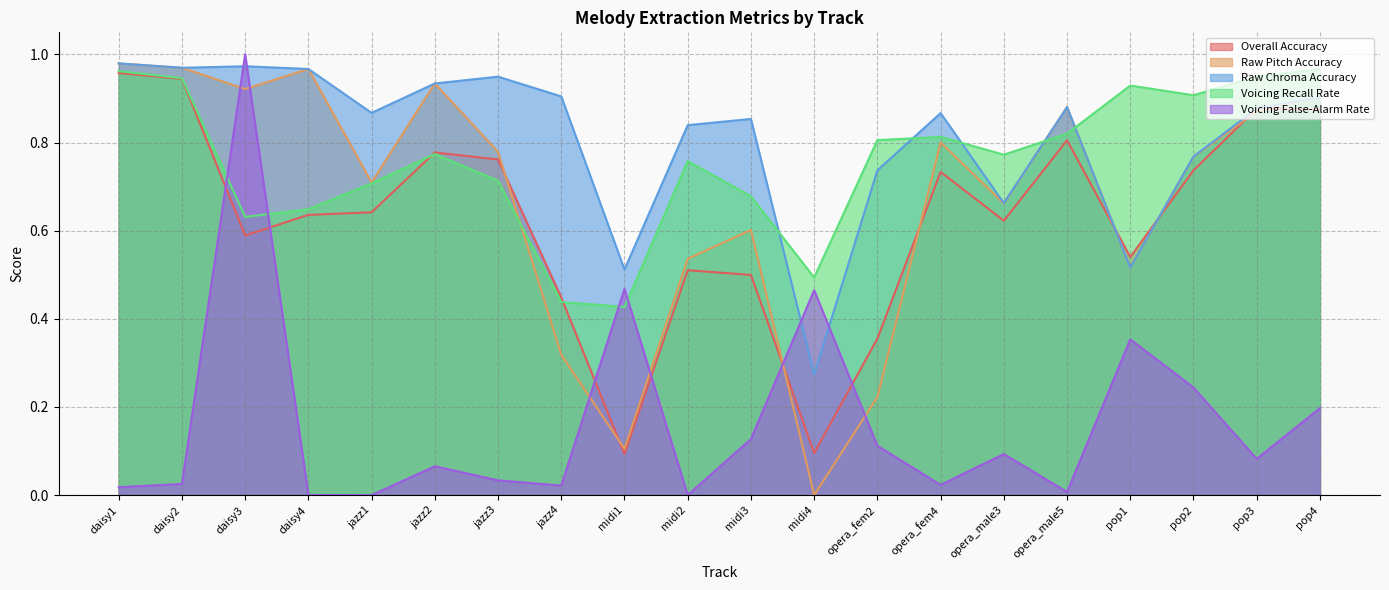

At how many categories does at least one series exceed 0?

20